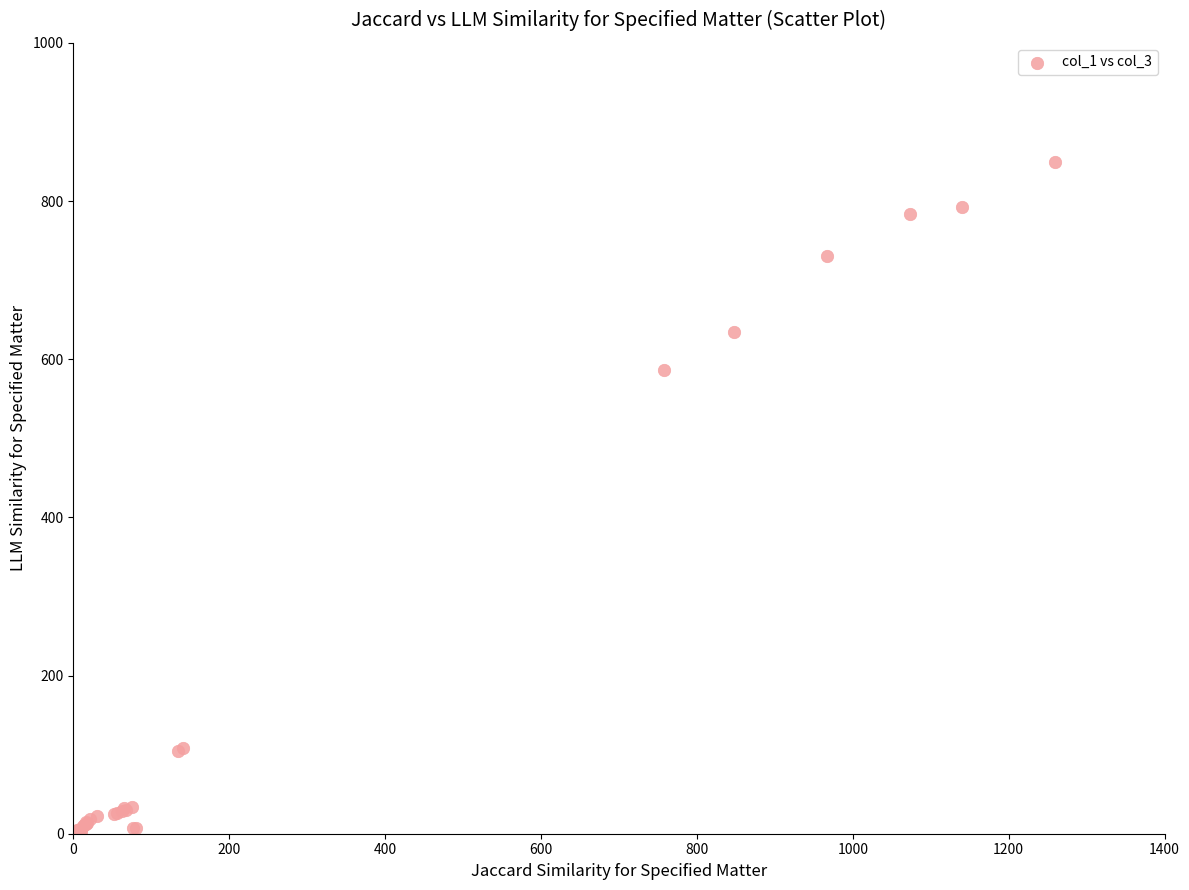

What Y value in the scatter plot is closest to 424?

586.9